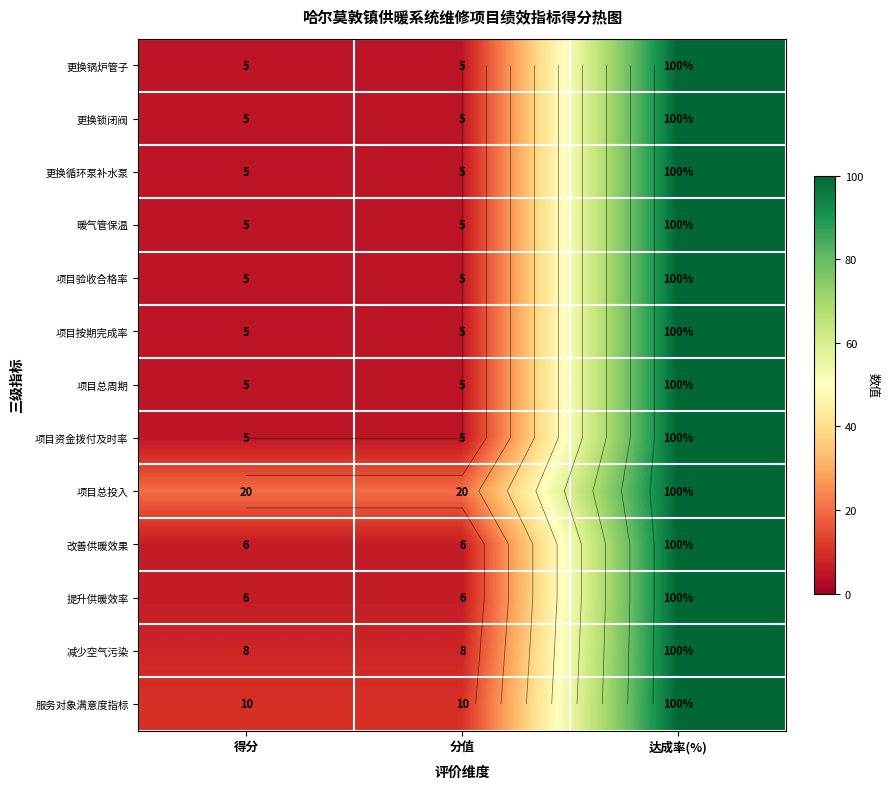

Read the 提升供暖效率 value at 分值, to the nearest 10.

10